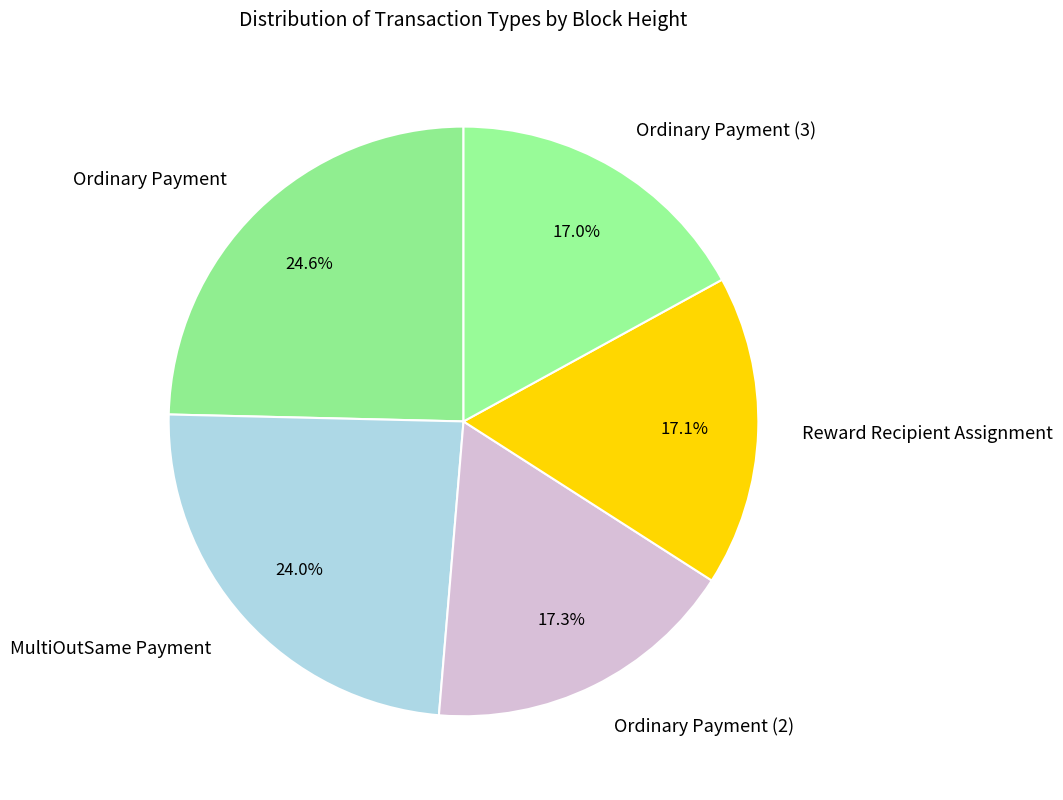

What is the ratio of the value at MultiOutSame Payment to the value at Reward Recipient Assignment?

1.4